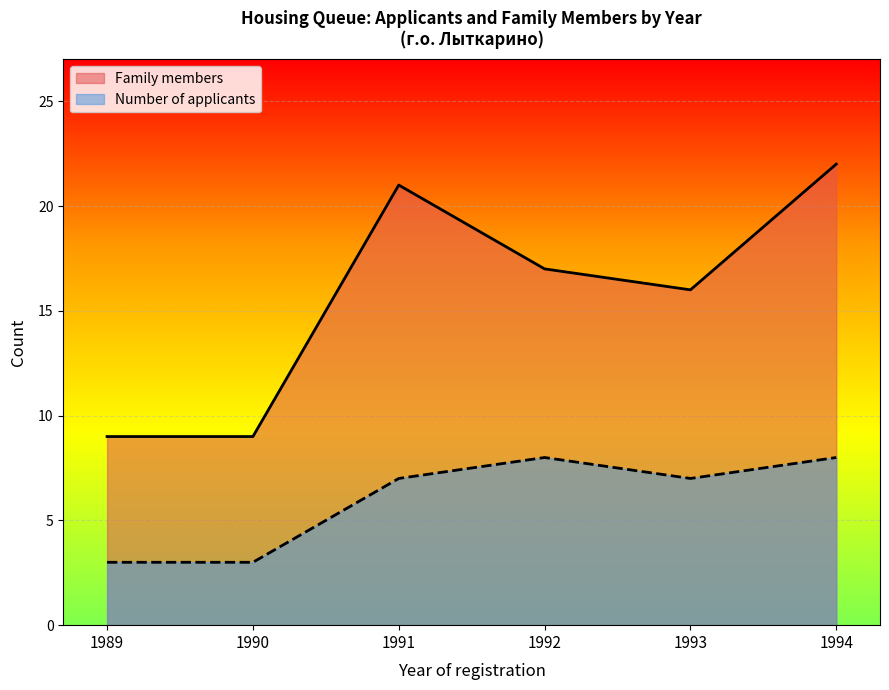

What is the difference between the maximum and minimum values in the Number of applicants series?

5